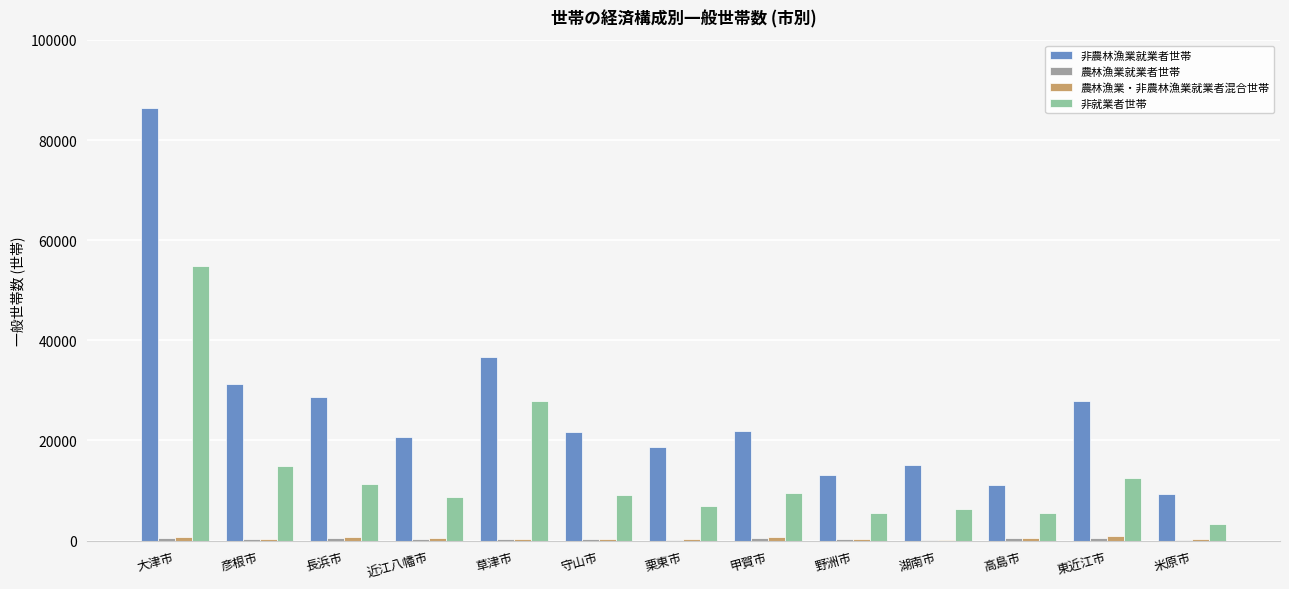

How many data points does each series have?

13